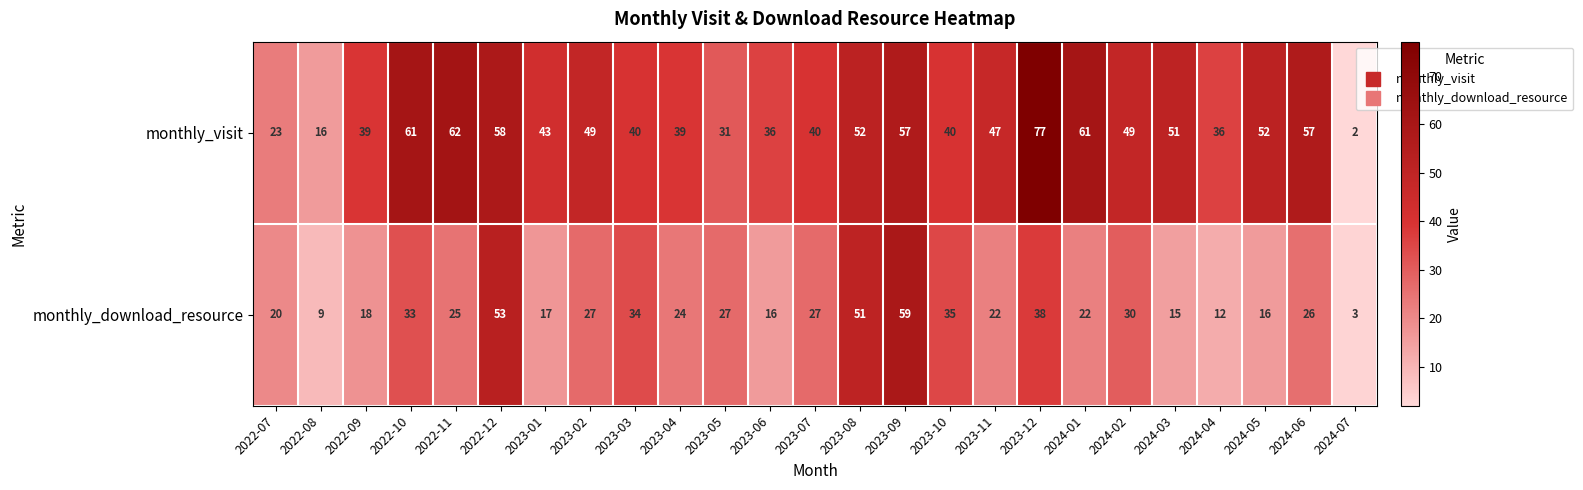

Which label corresponds to the smallest value in the chart?

2024-07